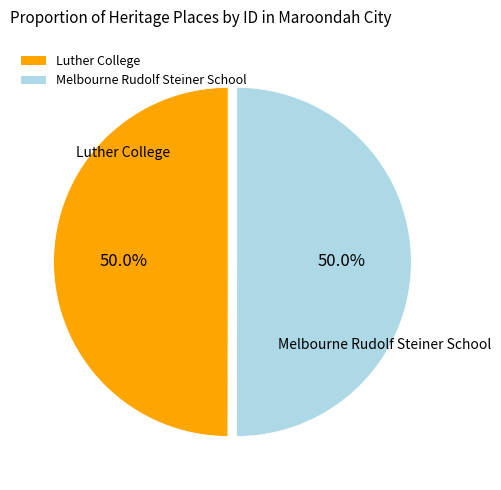

What is the ratio of the value at Luther College to the value at Melbourne Rudolf Steiner School?

1.0